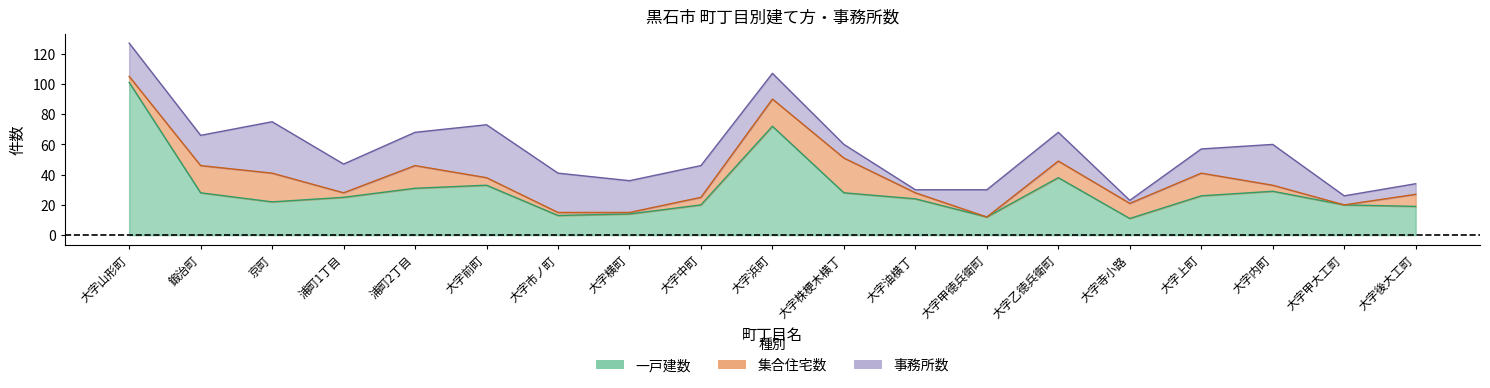

The value of 集合住宅数 at 浦町2丁目 is 22. True or false?

False